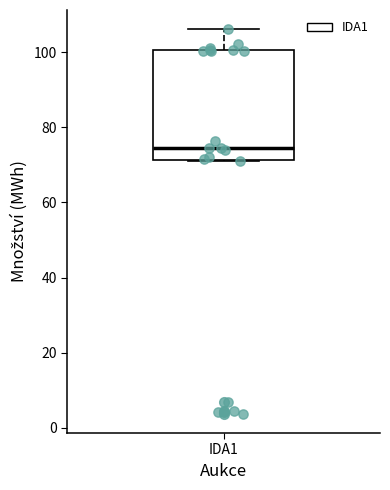

Read this box plot against the y-axis: the position of the median line, the range covered by the box, and the ends of both whiskers. The values are not printed on the chart, so give them approximately, as read against the axis.

median 74, box 72 to 100, whiskers 72 to 106